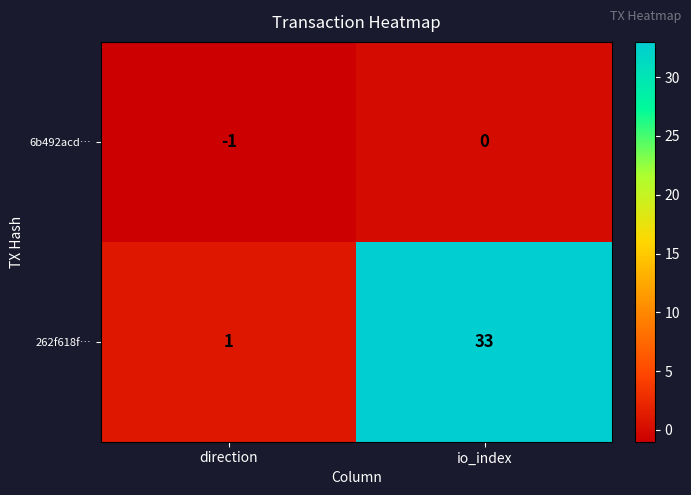

Is it true that 262f618f… equals 53 at io_index?

False